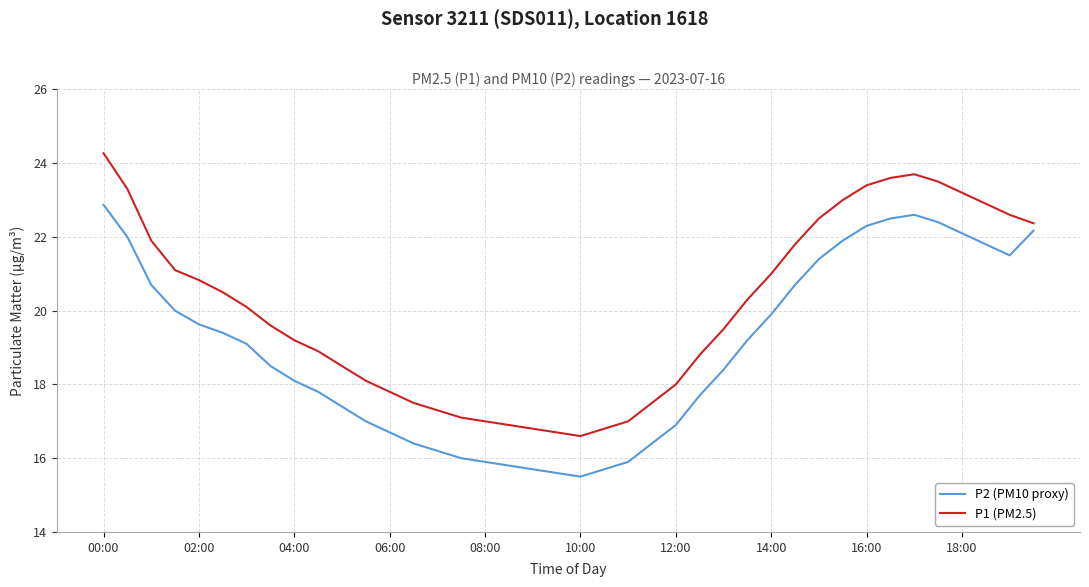

What is the minimum value for P1 (PM2.5)?

16.6